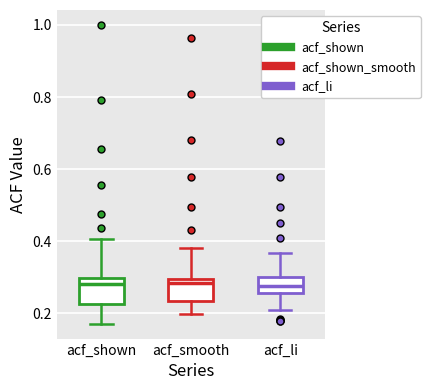

Where does the upper whisker of the box for acf_li end on the y-axis? The values are not printed on the chart, so give them approximately, as read against the axis.

0.36